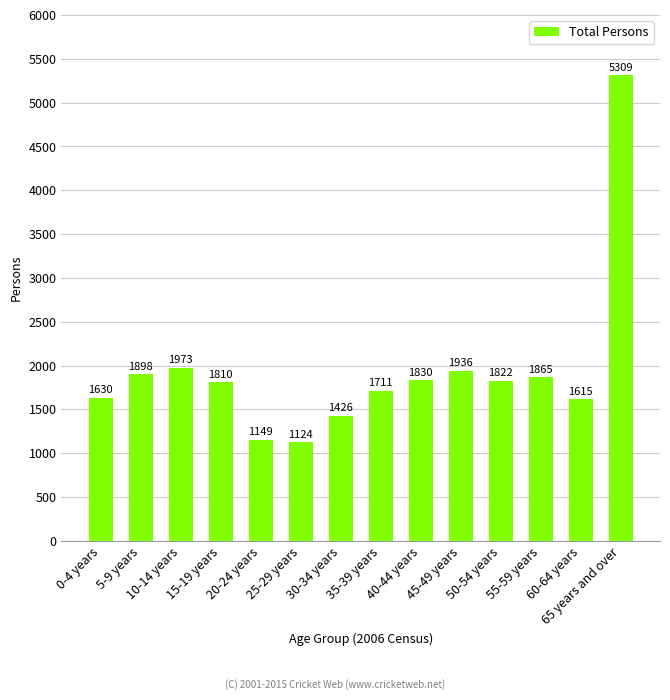

How many data points does each series have?

14